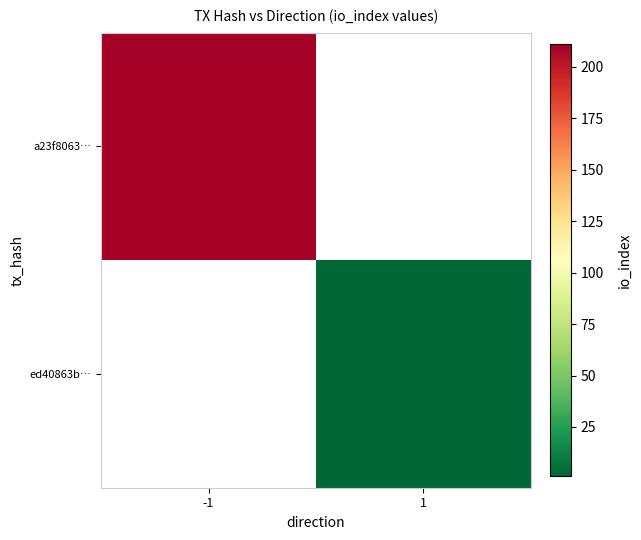

Is it true that ed40863b… equals 1.4 at 1?

False